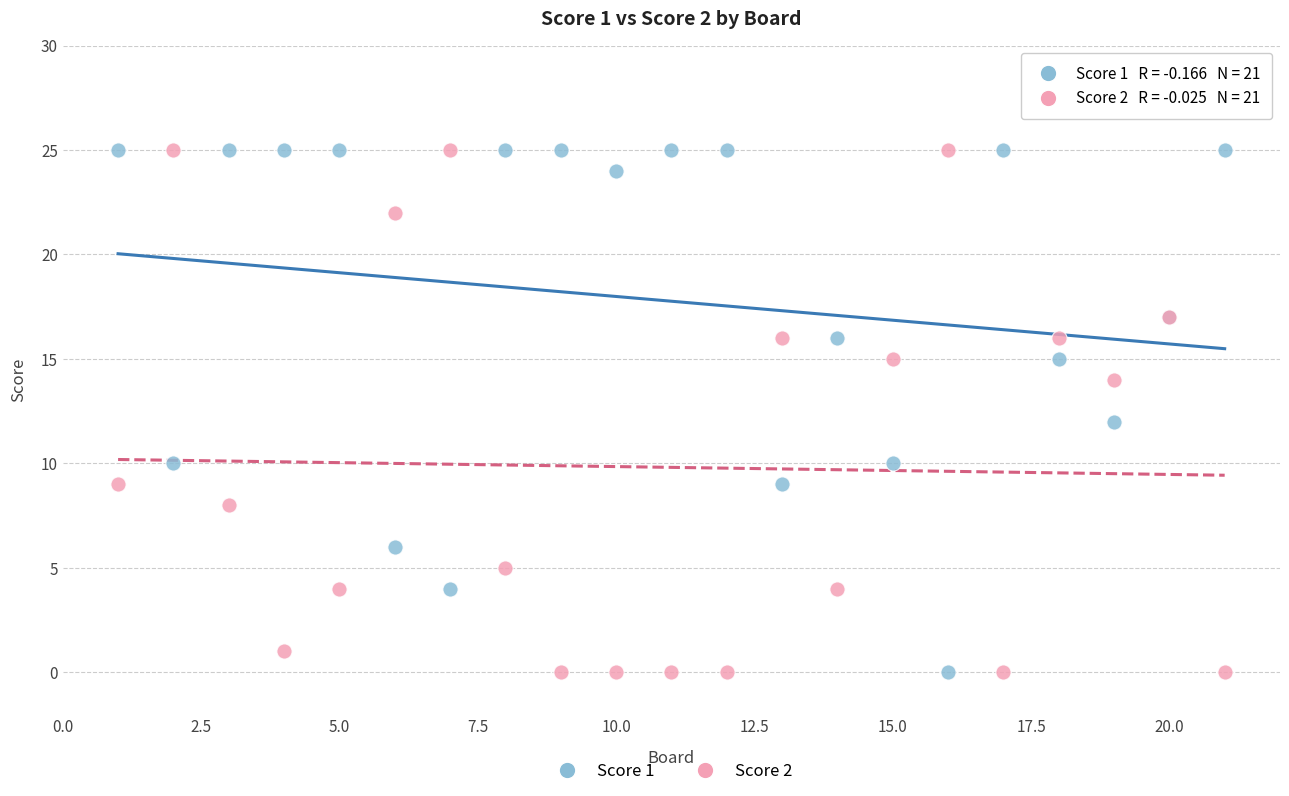

What is the X range (max minus min) for the scatter plot?

20